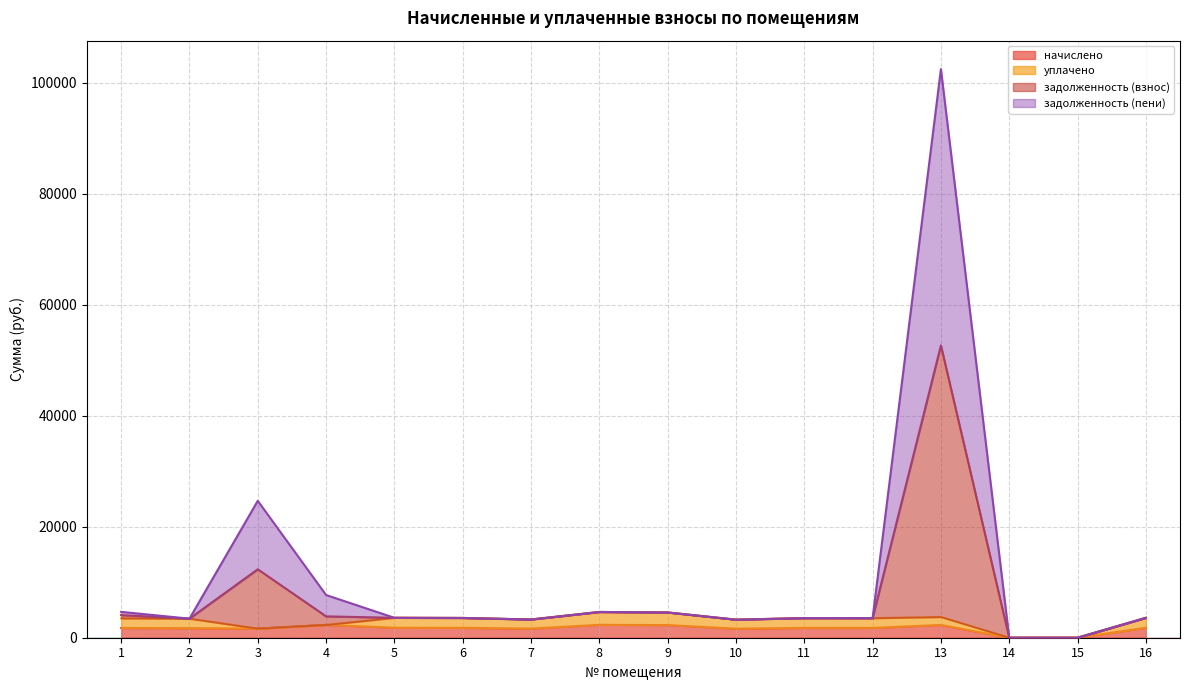

At which category is the sum across all series the highest?

13